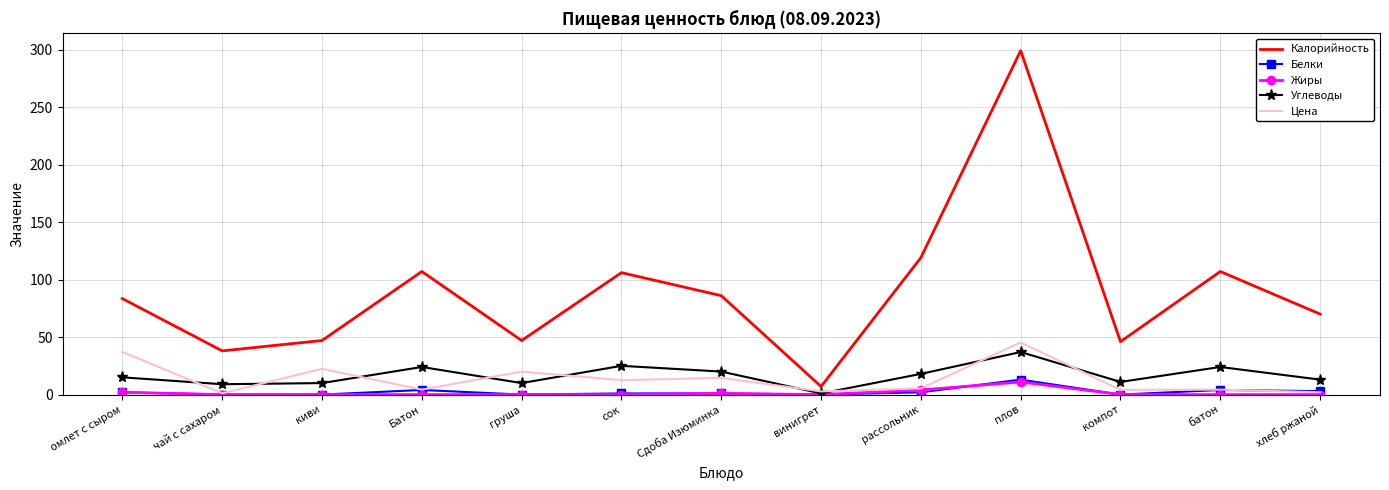

Is the value of Углеводы at груша greater than the value of Жиры at киви?

Yes